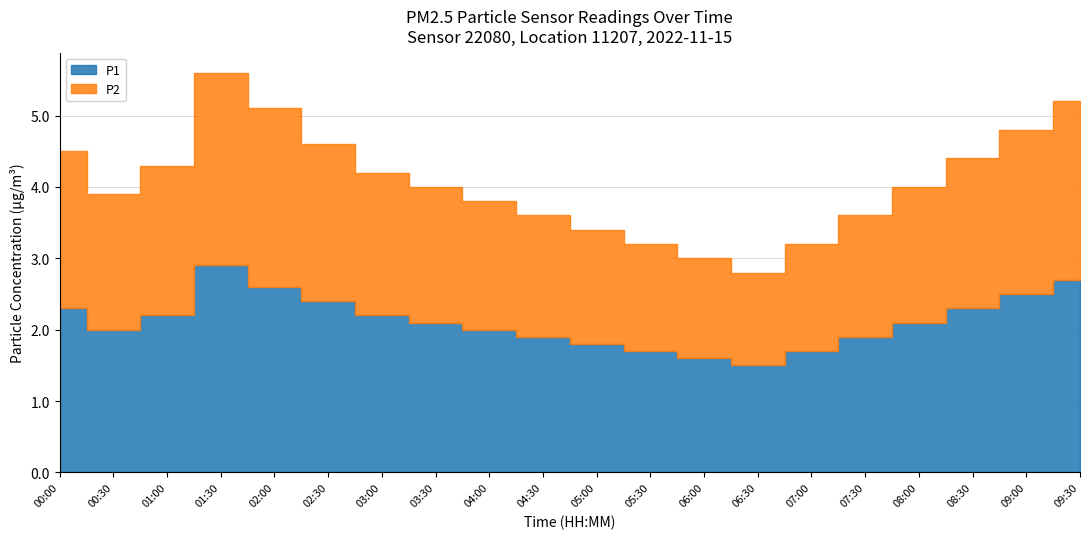

Reading left to right, transcribe all the data shown in this chart.

P1: 00:00=2.3	00:30=2.0	01:00=2.2	01:30=2.9	02:00=2.6	02:30=2.4	03:00=2.2	03:30=2.1	04:00=2.0	04:30=1.9	05:00=1.8	05:30=1.7	06:00=1.6	06:30=1.5	07:00=1.7	07:30=1.9	08:00=2.1	08:30=2.3	09:00=2.5	09:30=2.7
P2: 00:00=2.2	00:30=1.9	01:00=2.1	01:30=2.7	02:00=2.5	02:30=2.2	03:00=2.0	03:30=1.9	04:00=1.8	04:30=1.7	05:00=1.6	05:30=1.5	06:00=1.4	06:30=1.3	07:00=1.5	07:30=1.7	08:00=1.9	08:30=2.1	09:00=2.3	09:30=2.5